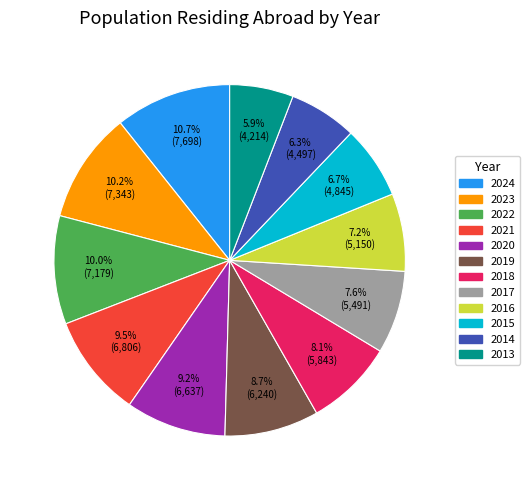

Is there any slice that represents more than half of the pie?

No